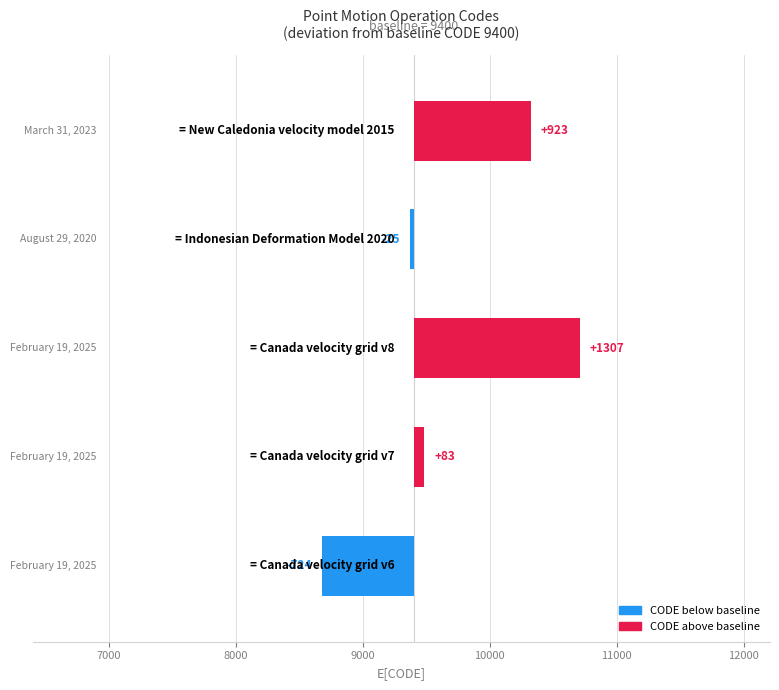

The chart shows a value of 34 at 7000. True or false?

False